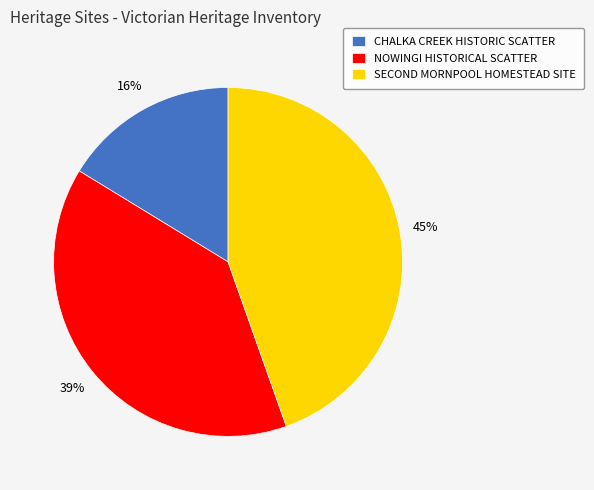

To the nearest percent, what percentage of the pie is CHALKA CREEK HISTORIC SCATTER?

16%